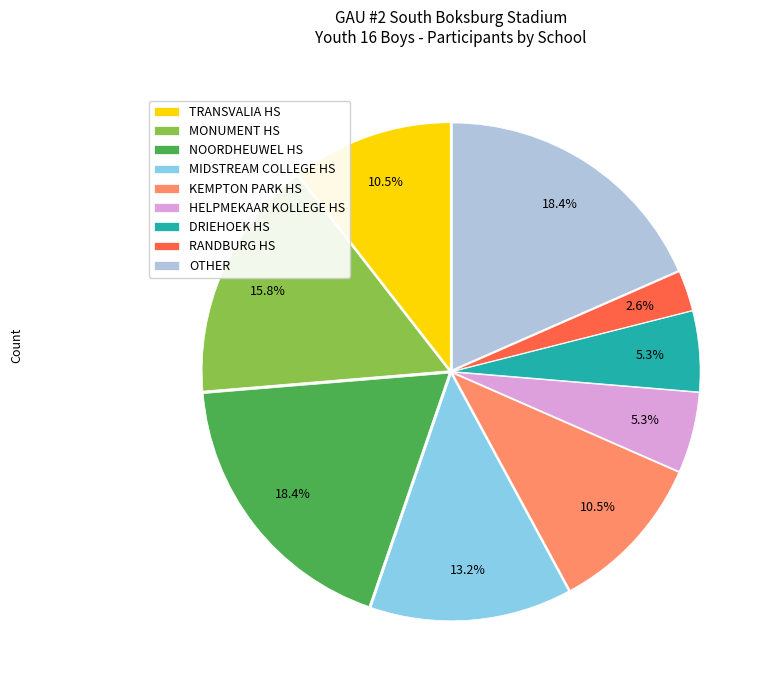

To the nearest percent, what percentage of the pie is NOORDHEUWEL HS?

18%